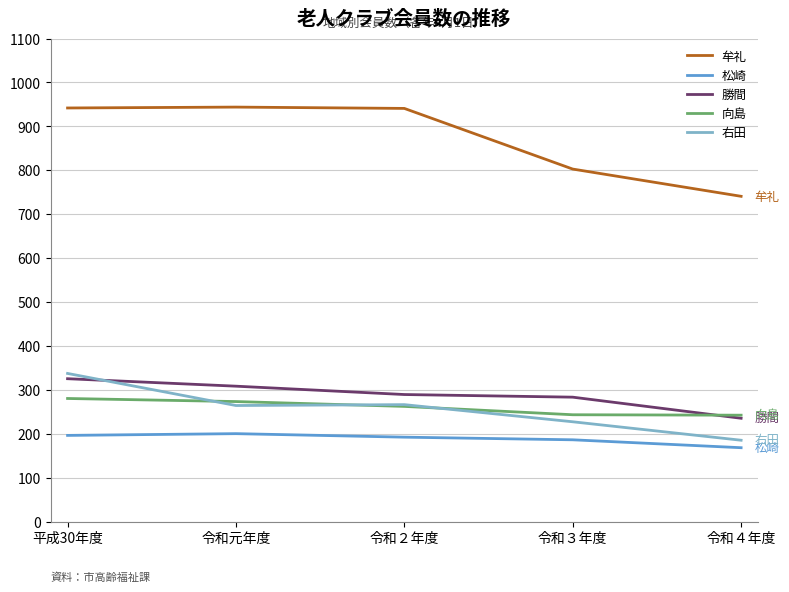

What is the difference between the second highest and minimum values in the 松崎 series?

28